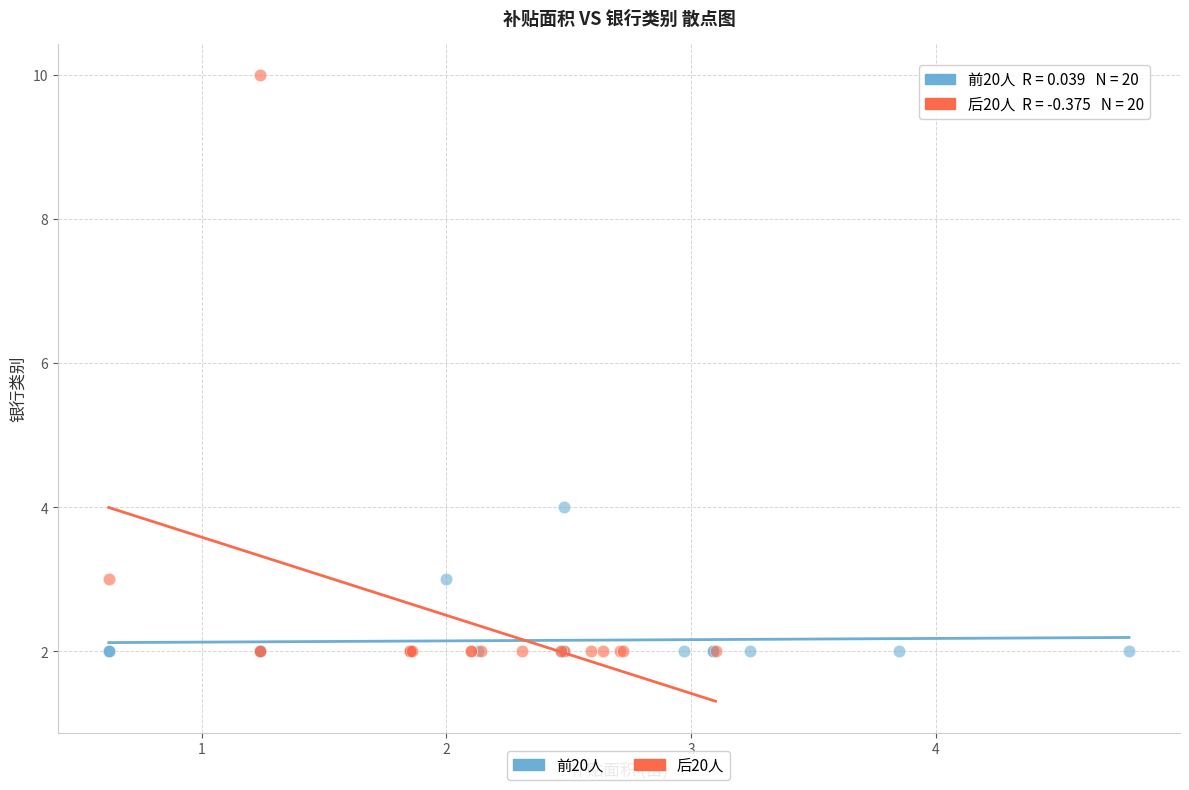

What are all the series names shown in the legend?

前20人, 后20人